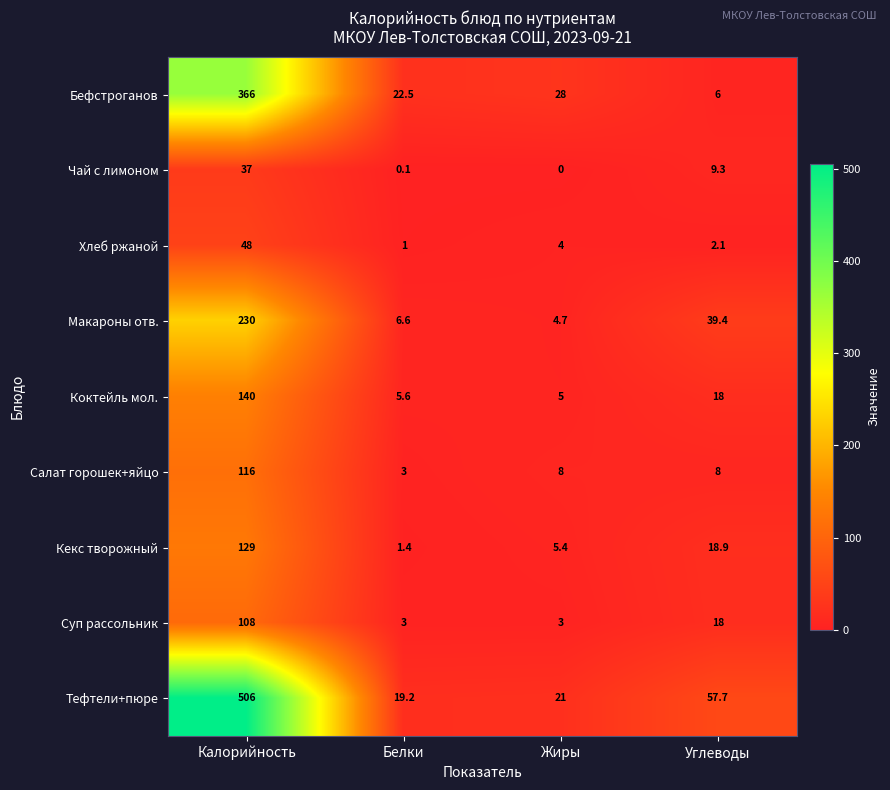

Between Жиры and Углеводы, which series saw the biggest shift?

Тефтели+пюре